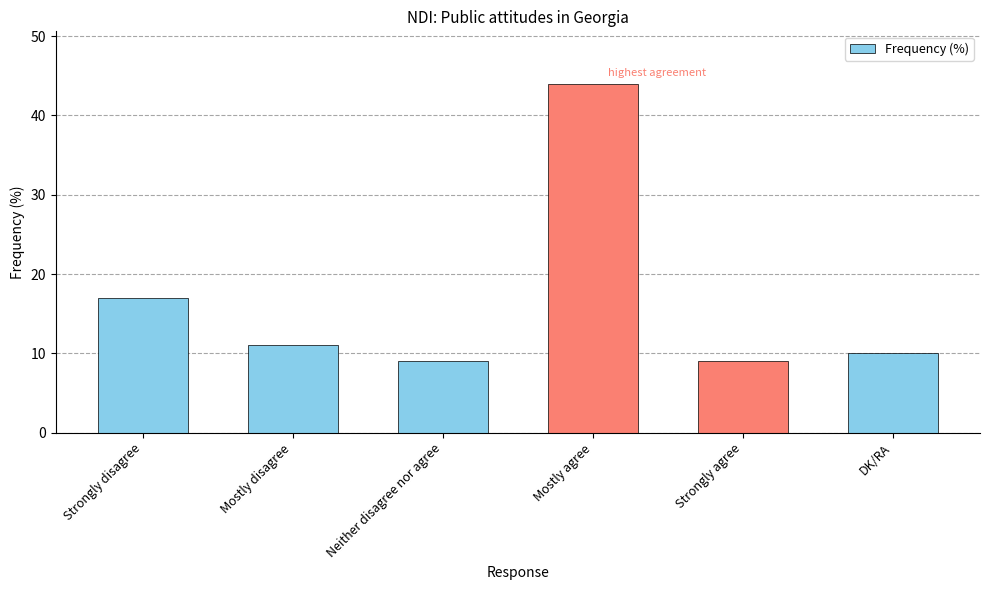

What is the difference between the values at Strongly disagree and DK/RA?

7